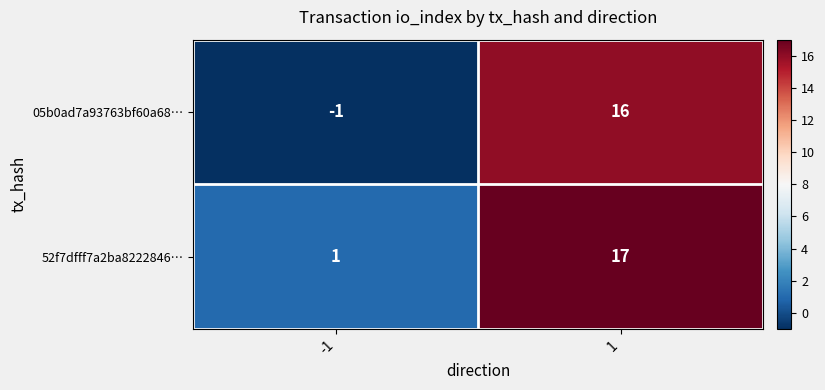

List the series in order of their peak value, highest first.

52f7dfff7a2ba8222846…, 05b0ad7a93763bf60a68…